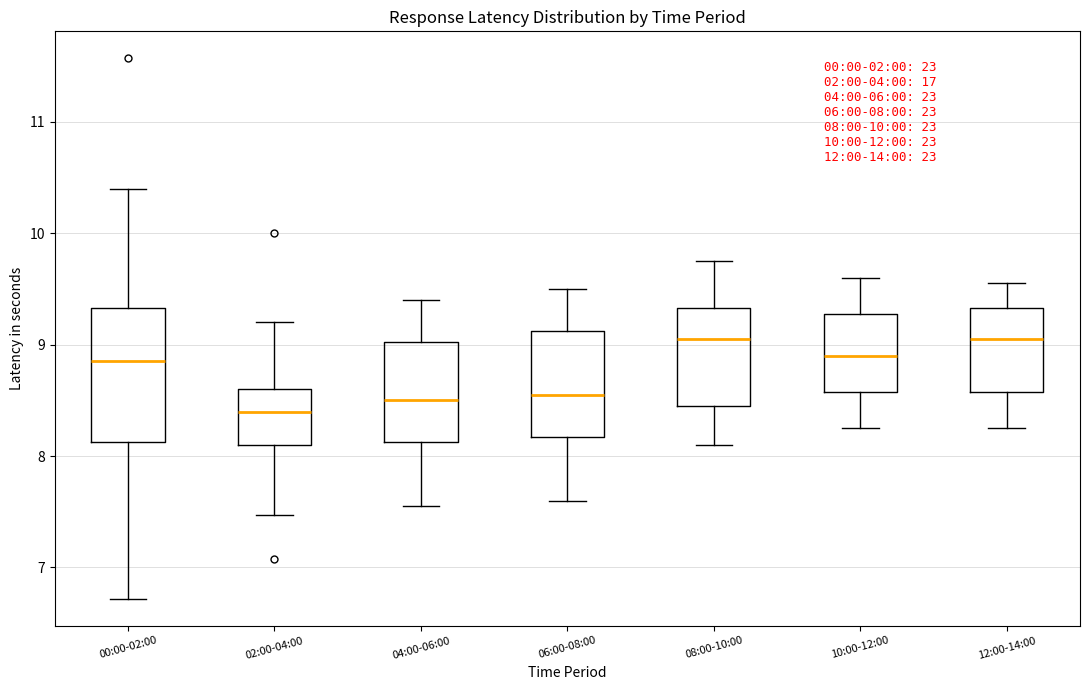

Which box is the tallest, from its lower edge to its upper edge?

00:00-02:00